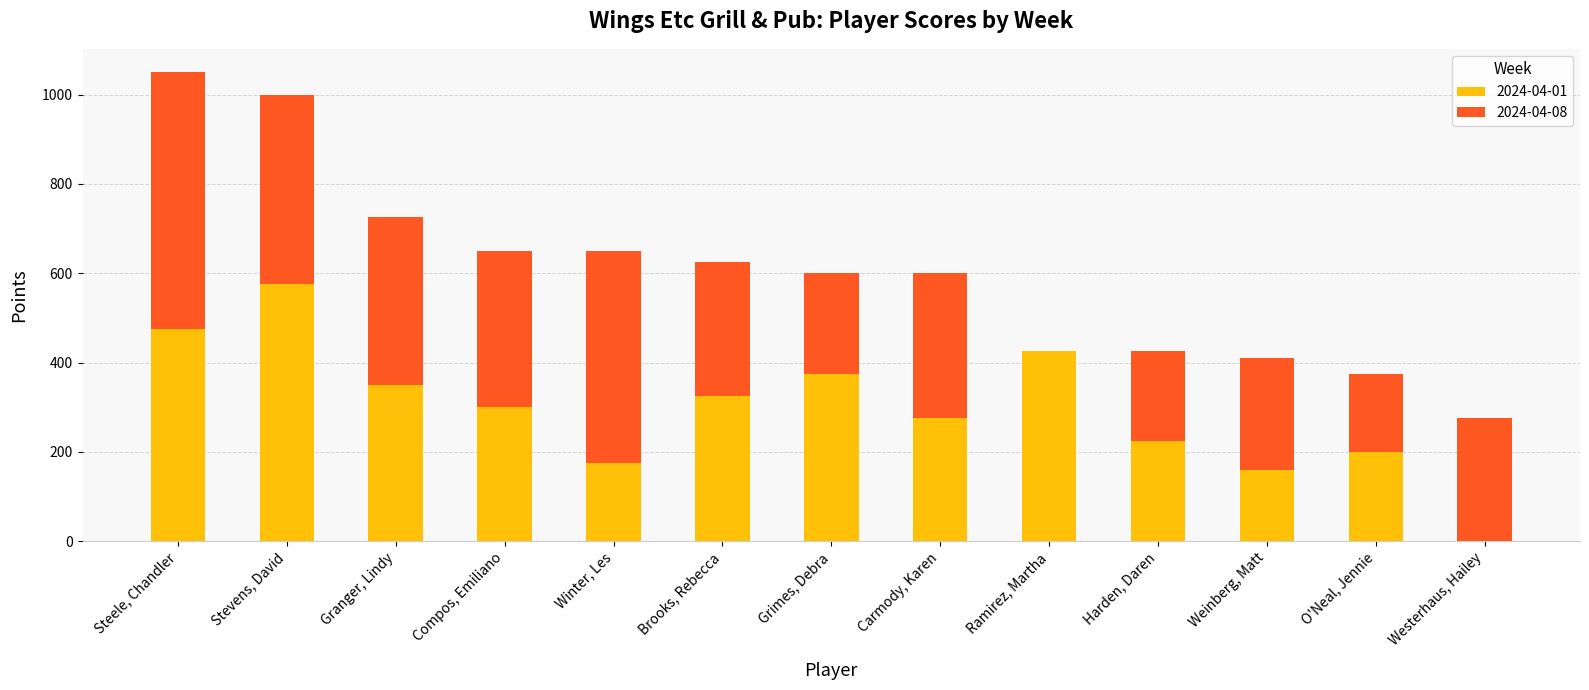

Does the chart contain stacked bars?

Yes